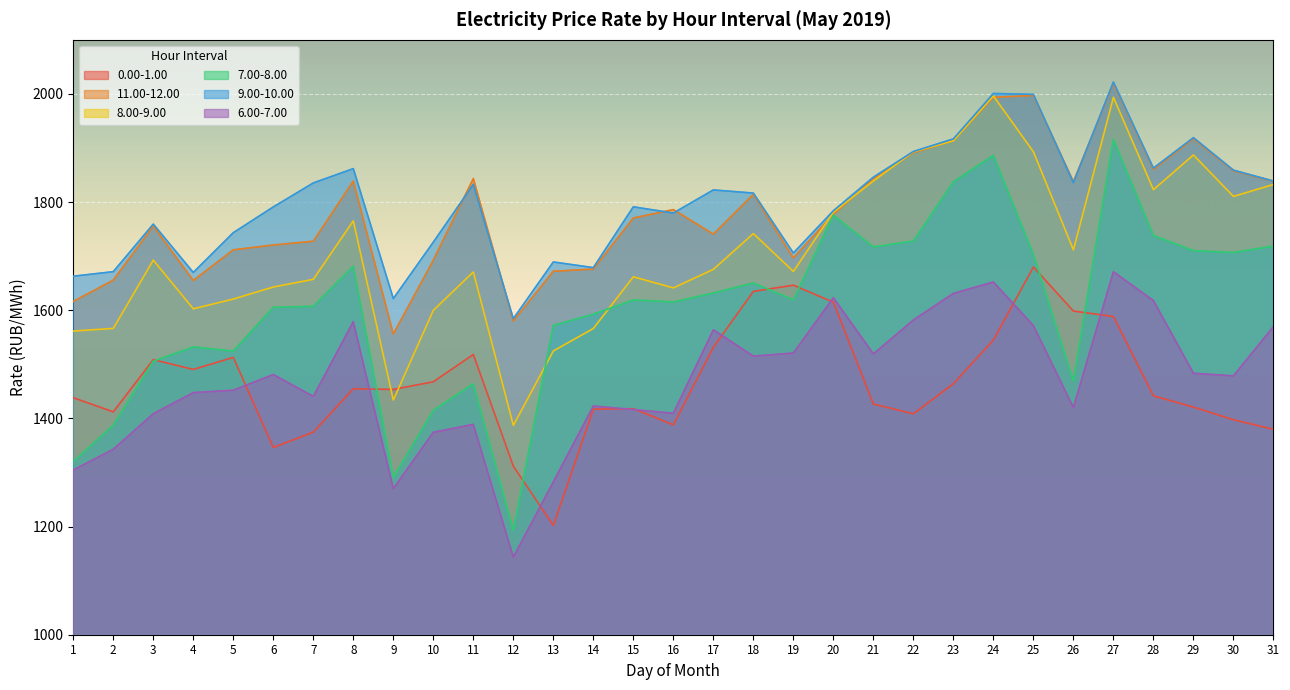

The 0.00-1.00 series shows 1490.5 at 4. True or false?

True